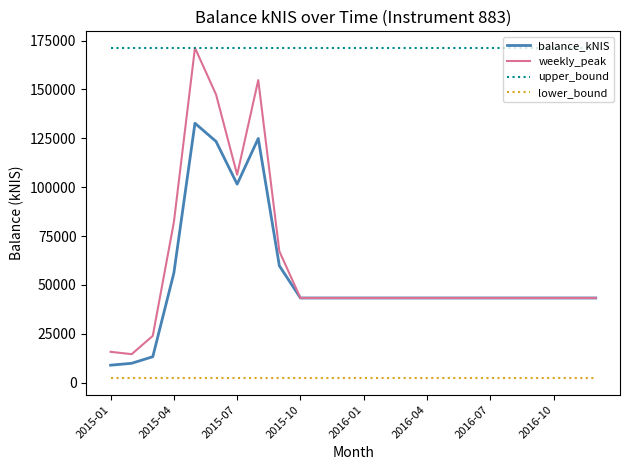

What is the average value of the lower_bound series?

2263.7